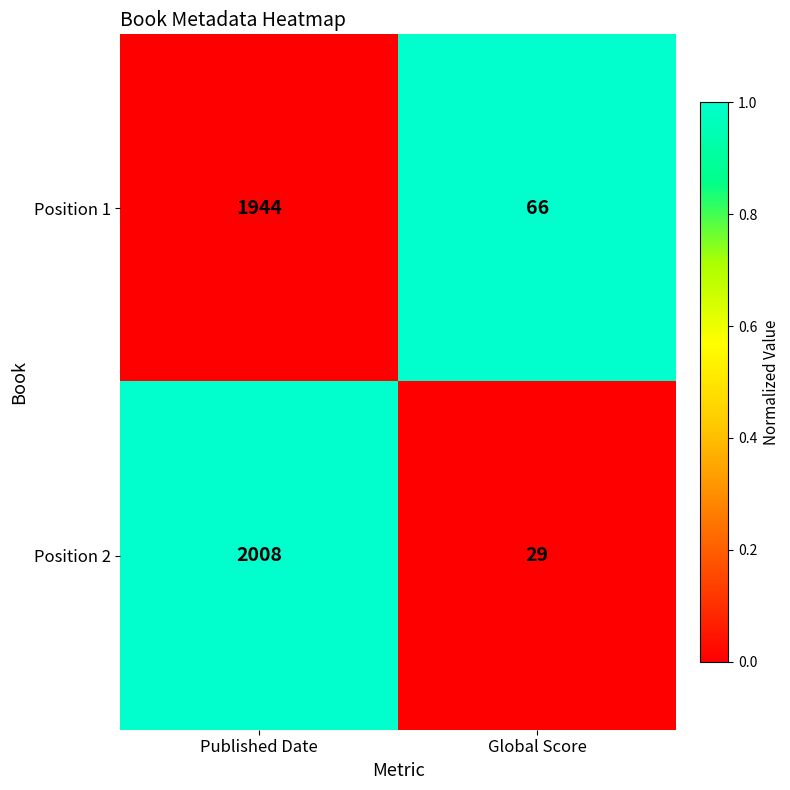

The Position 1 series shows 33 at Global Score. True or false?

False